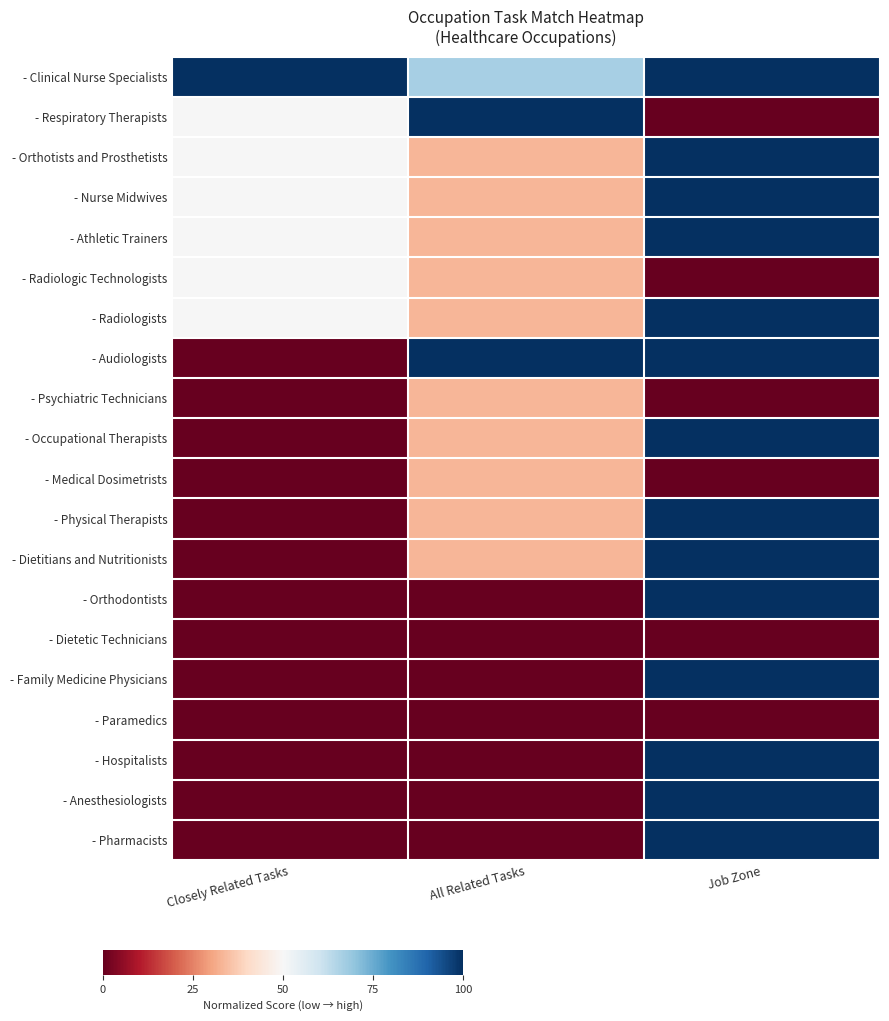

Reading left to right, extract all data points from this chart.

- Clinical Nurse Specialists: Closely Related Tasks=100.0	All Related Tasks=66.7	Job Zone=100.0
- Respiratory Therapists: Closely Related Tasks=50.0	All Related Tasks=100.0	Job Zone=0.0
- Orthotists and Prosthetists: Closely Related Tasks=50.0	All Related Tasks=33.3	Job Zone=100.0
- Nurse Midwives: Closely Related Tasks=50.0	All Related Tasks=33.3	Job Zone=100.0
- Athletic Trainers: Closely Related Tasks=50.0	All Related Tasks=33.3	Job Zone=100.0
- Radiologic Technologists: Closely Related Tasks=50.0	All Related Tasks=33.3	Job Zone=0.0
- Radiologists: Closely Related Tasks=50.0	All Related Tasks=33.3	Job Zone=100.0
- Audiologists: Closely Related Tasks=0.0	All Related Tasks=100.0	Job Zone=100.0
- Psychiatric Technicians: Closely Related Tasks=0.0	All Related Tasks=33.3	Job Zone=0.0
- Occupational Therapists: Closely Related Tasks=0.0	All Related Tasks=33.3	Job Zone=100.0
- Medical Dosimetrists: Closely Related Tasks=0.0	All Related Tasks=33.3	Job Zone=0.0
- Physical Therapists: Closely Related Tasks=0.0	All Related Tasks=33.3	Job Zone=100.0
- Dietitians and Nutritionists: Closely Related Tasks=0.0	All Related Tasks=33.3	Job Zone=100.0
- Orthodontists: Closely Related Tasks=0.0	All Related Tasks=0.0	Job Zone=100.0
- Dietetic Technicians: Closely Related Tasks=0.0	All Related Tasks=0.0	Job Zone=0.0
- Family Medicine Physicians: Closely Related Tasks=0.0	All Related Tasks=0.0	Job Zone=100.0
- Paramedics: Closely Related Tasks=0.0	All Related Tasks=0.0	Job Zone=0.0
- Hospitalists: Closely Related Tasks=0.0	All Related Tasks=0.0	Job Zone=100.0
- Anesthesiologists: Closely Related Tasks=0.0	All Related Tasks=0.0	Job Zone=100.0
- Pharmacists: Closely Related Tasks=0.0	All Related Tasks=0.0	Job Zone=100.0